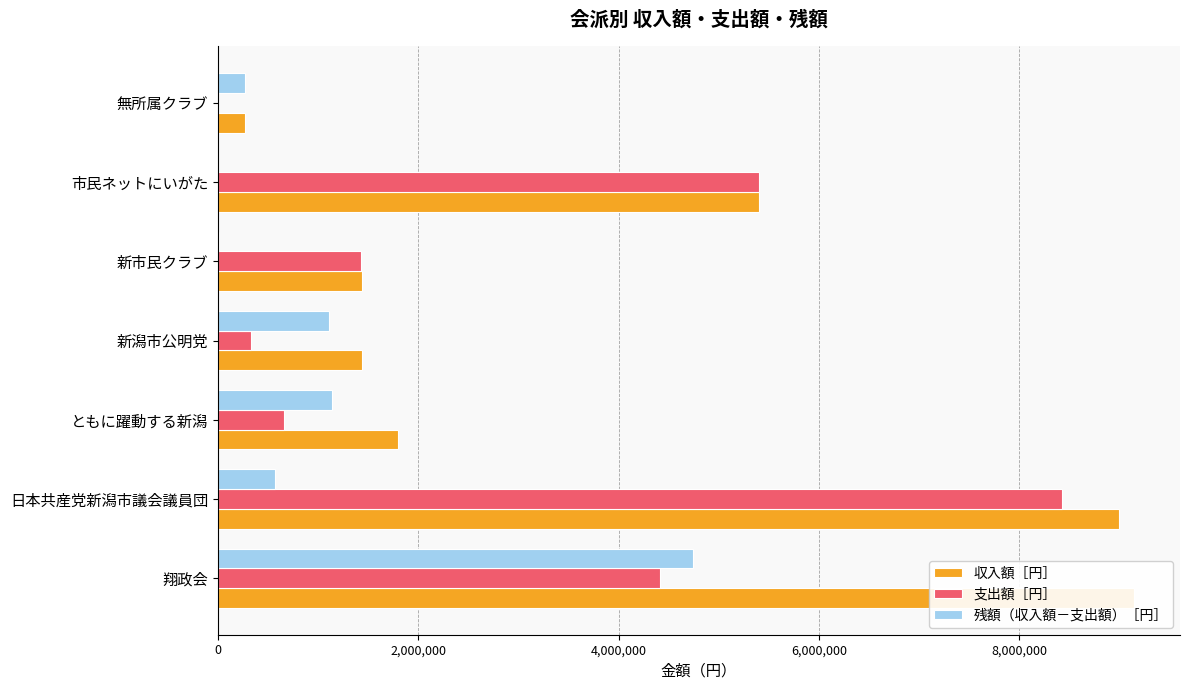

Between 翔政会 and 日本共産党新潟市議会議員団, which series saw the biggest shift?

残額（収入額－支出額）［円］